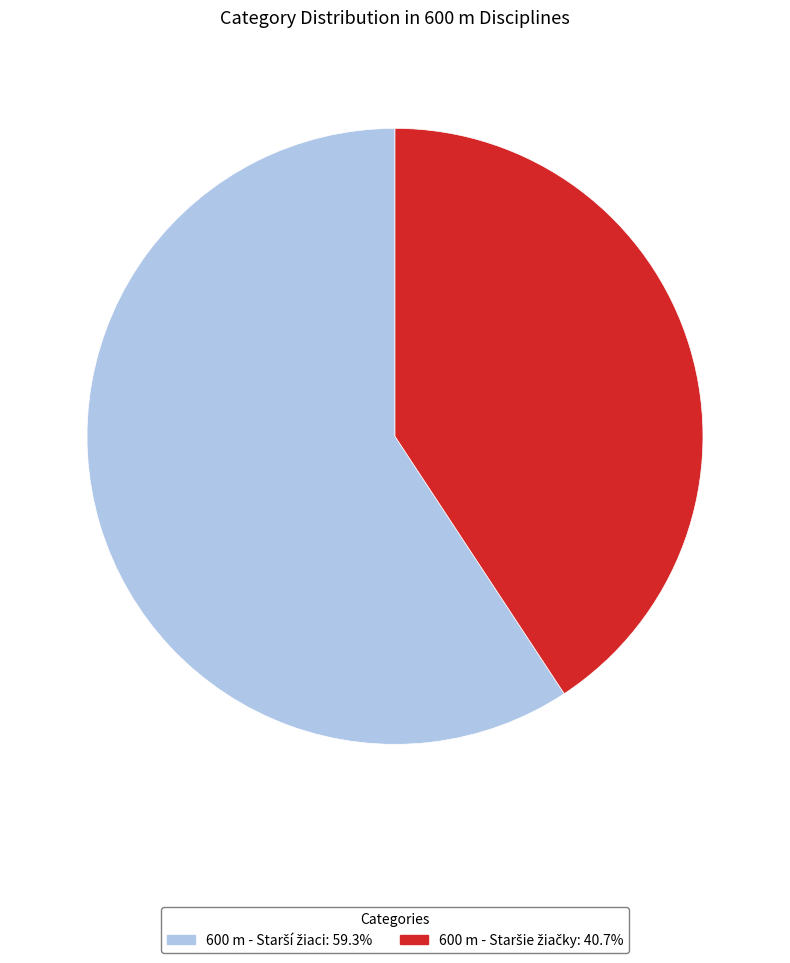

Is there a majority slice in this chart?

Yes